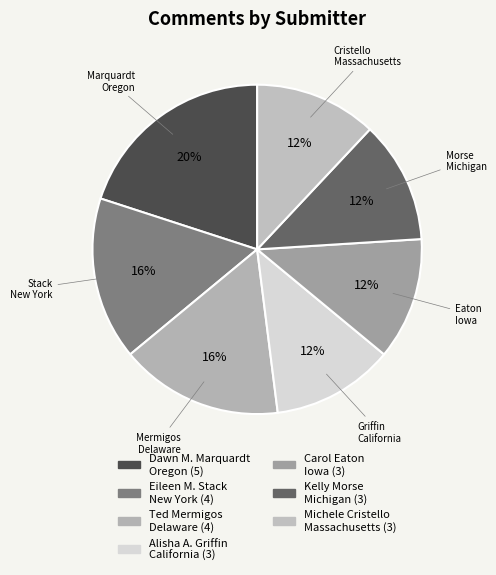

Which category has the biggest portion of the pie?

Dawn M. Marquardt Oregon